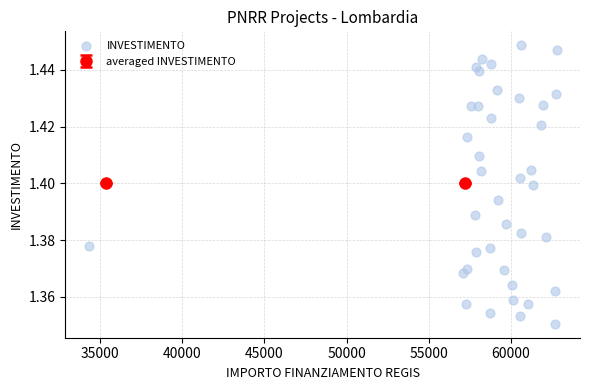

What is the range of X values (max minus min)?

28485.4